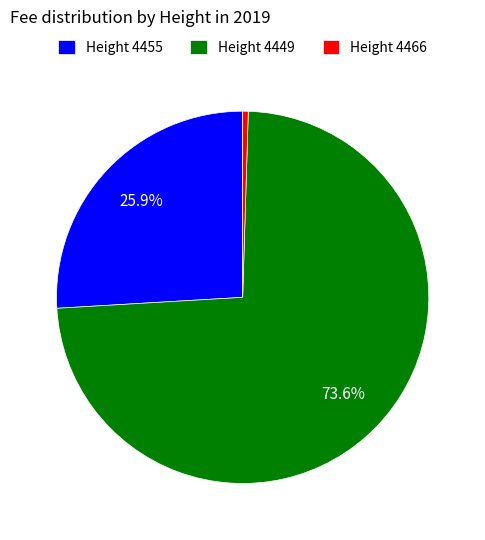

What is the largest slice in the pie chart?

Height 4449